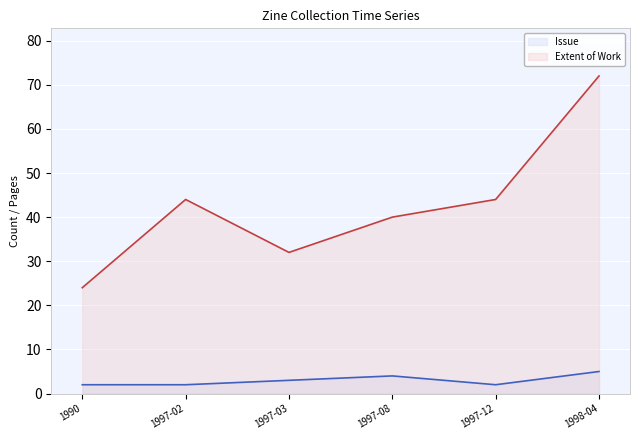

Count the Issue values in the range 2 to 4.

5